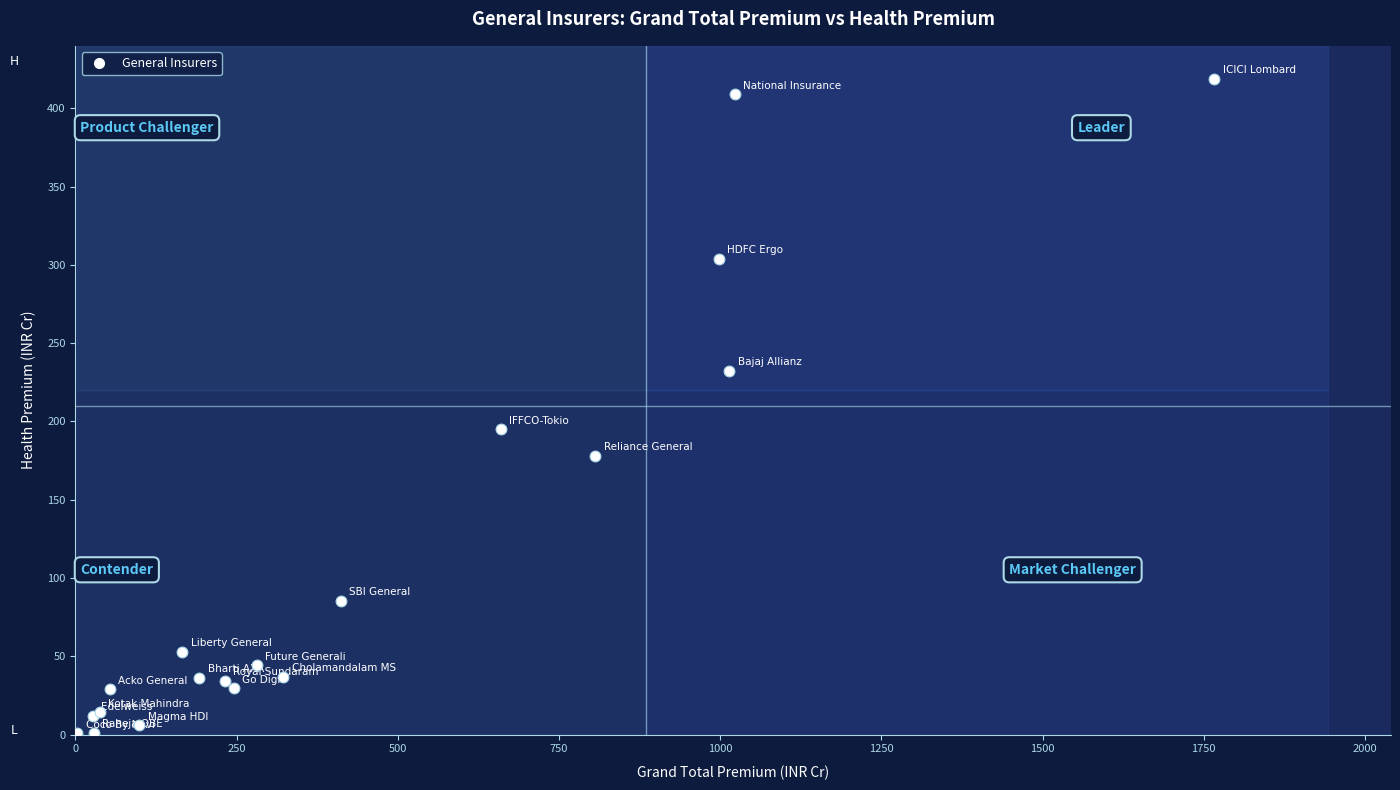

What Y value in the scatter plot is closest to 209?

195.0